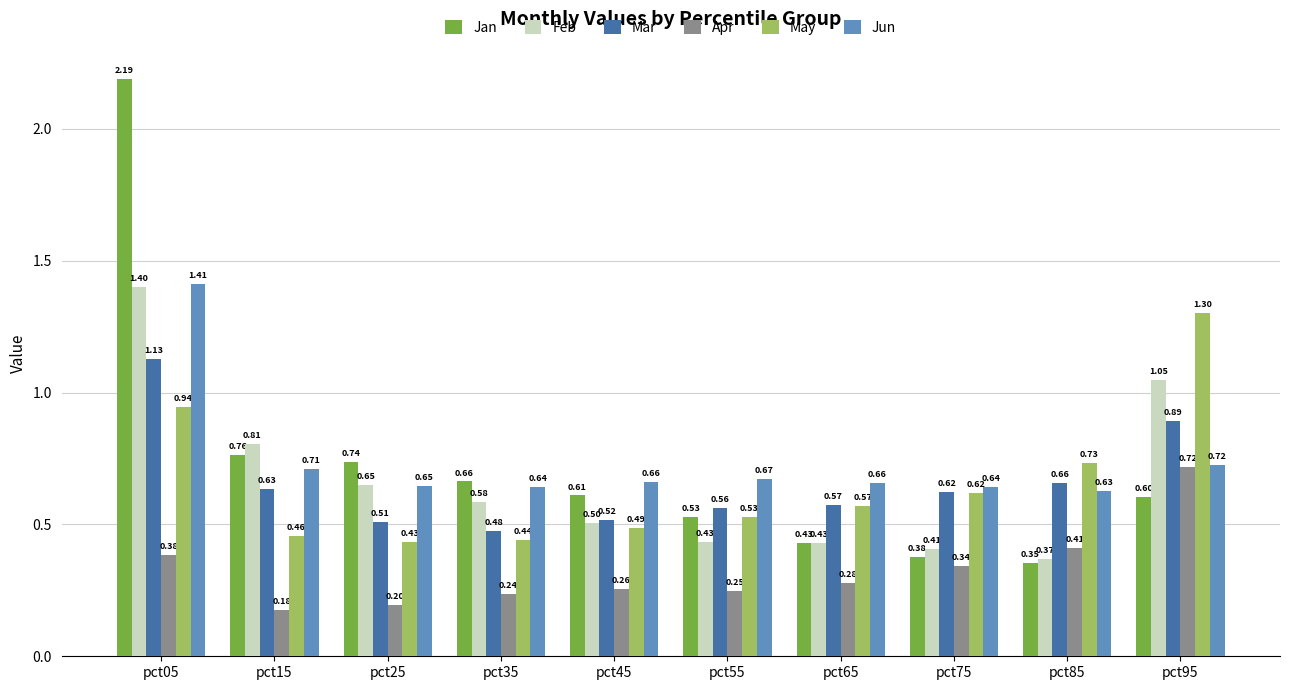

At how many categories does at least one series exceed 1?

2